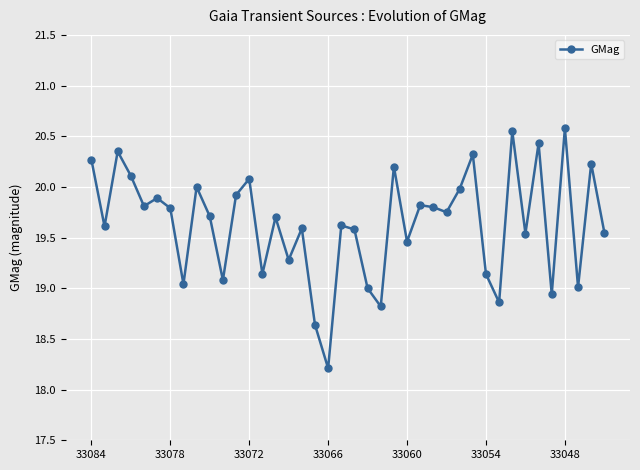

How many interior local peaks (higher than both neighbors) does the data have?

14